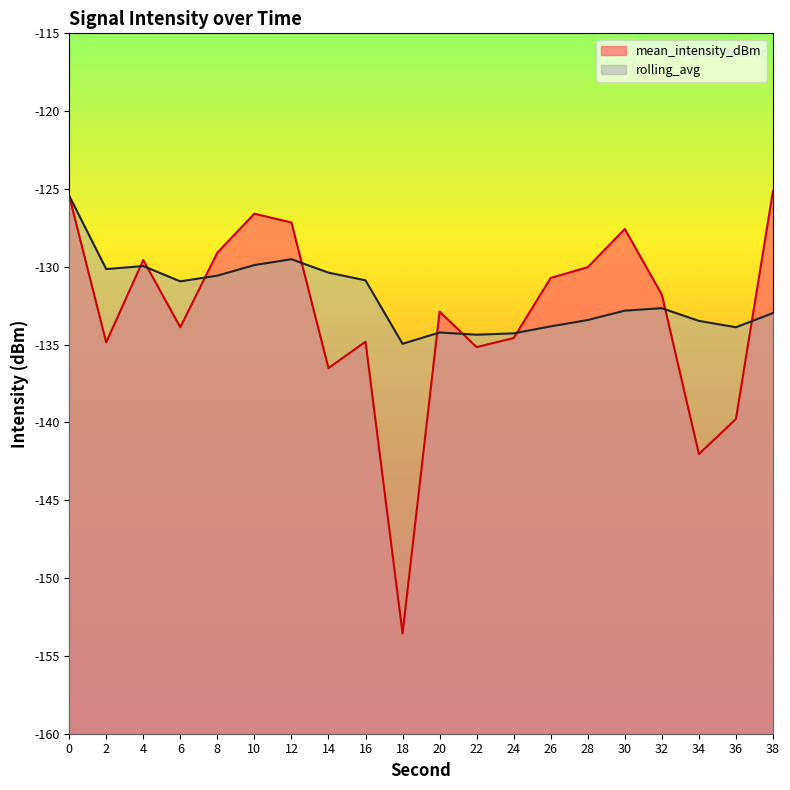

Between 14 and 30, which series saw the biggest shift?

mean_intensity_dBm